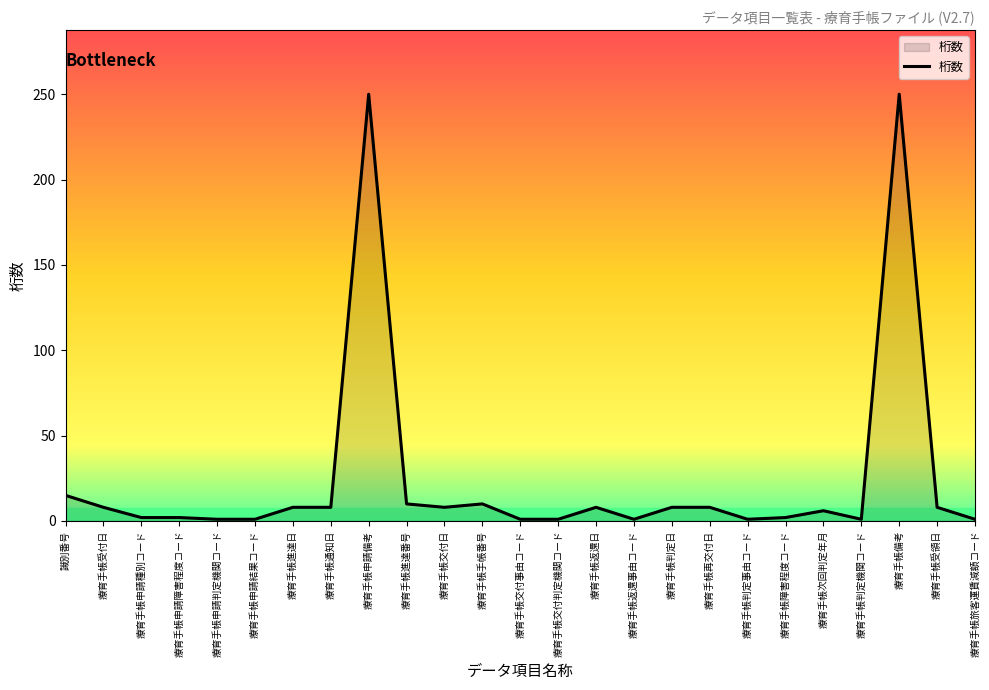

What is the maximum value shown in the chart?

250